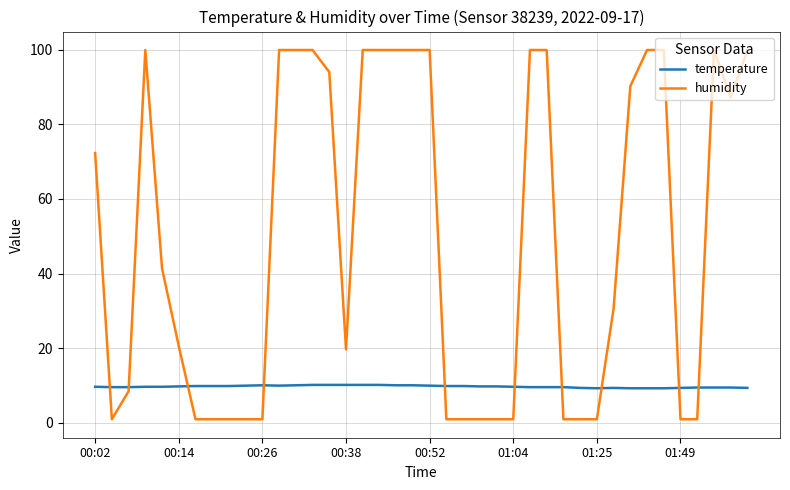

What is the smallest value displayed?

1.0